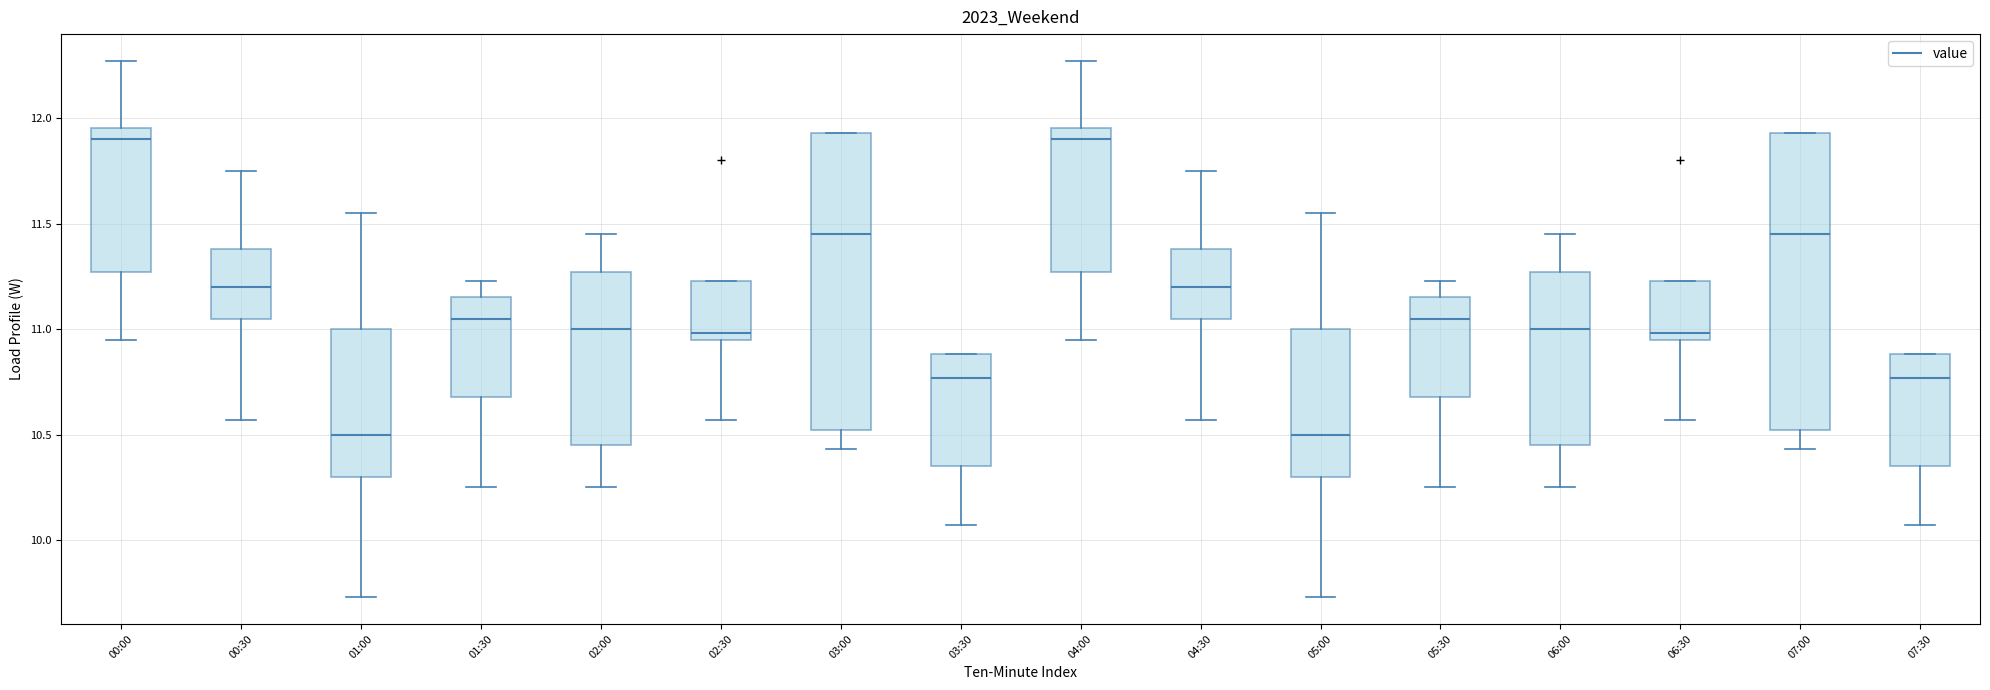

Where is the upper edge of the box for 03:30 on the y-axis? The values are not printed on the chart, so give them approximately, as read against the axis.

10.90